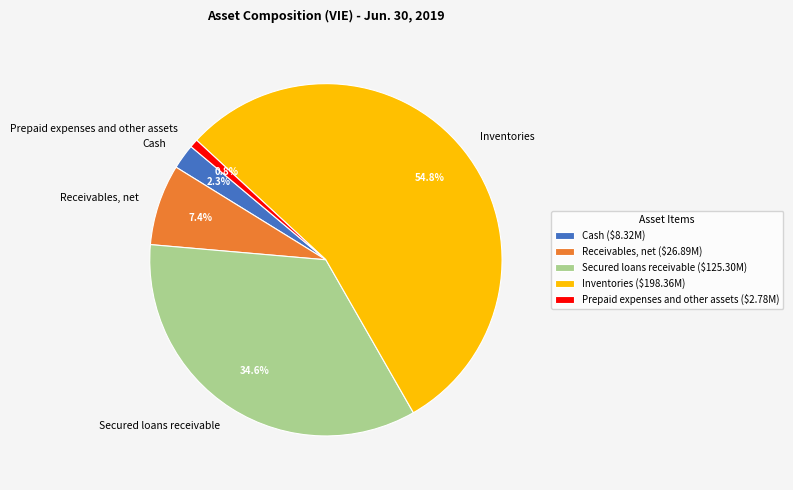

To the nearest percent, what is the difference between the Receivables, net and Secured loans receivable slice percentages?

27%